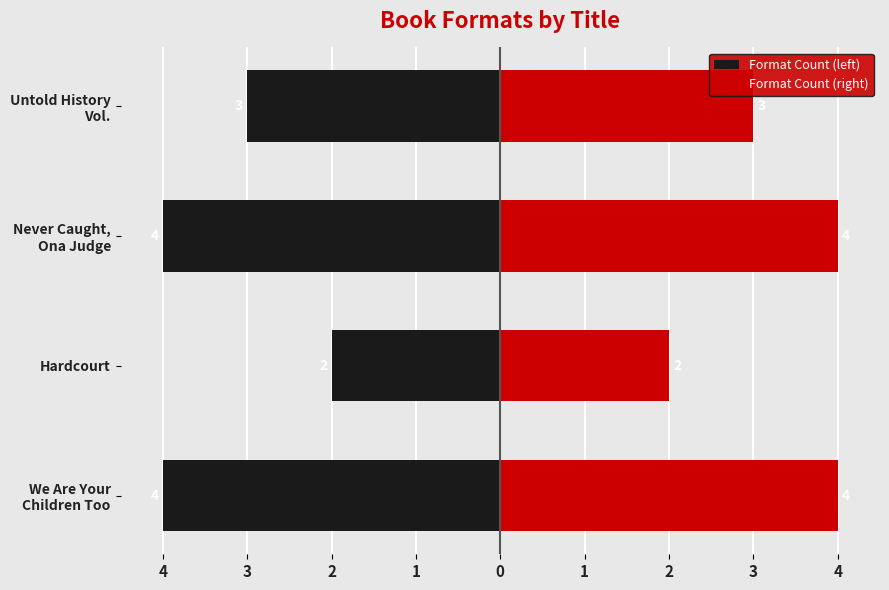

What is the average value of the Format Count (right) series?

3